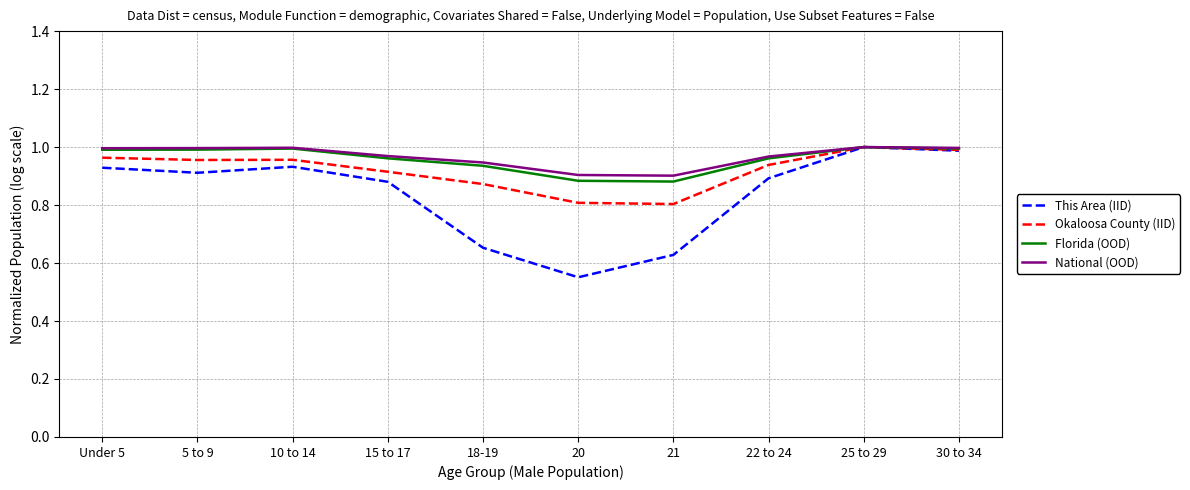

What position from the right is 18-19?

6